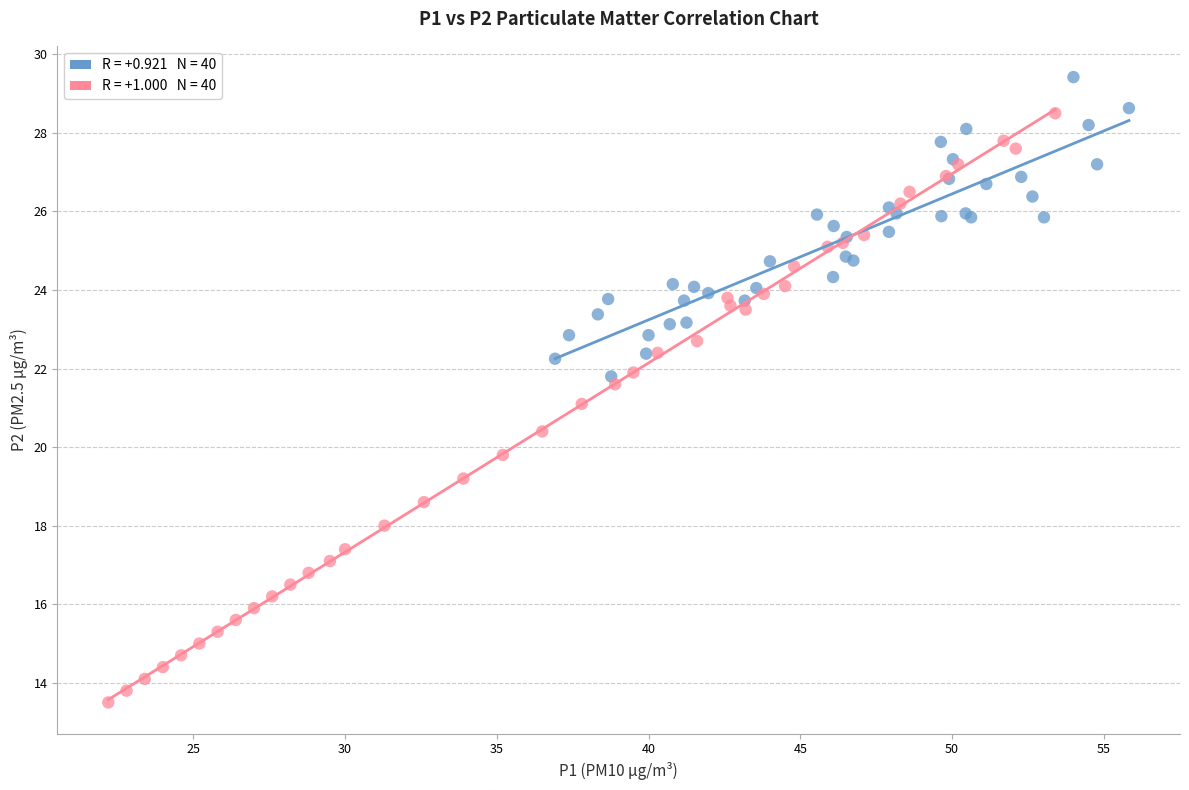

What are all the series names shown in the legend?

Early readings, Late readings